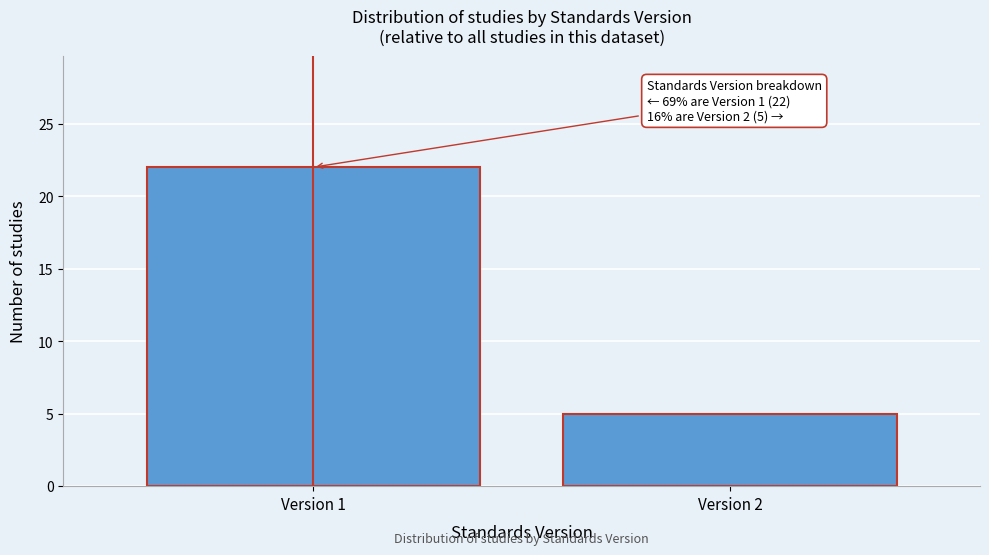

Reading left to right, extract all data points from this chart.

22	5